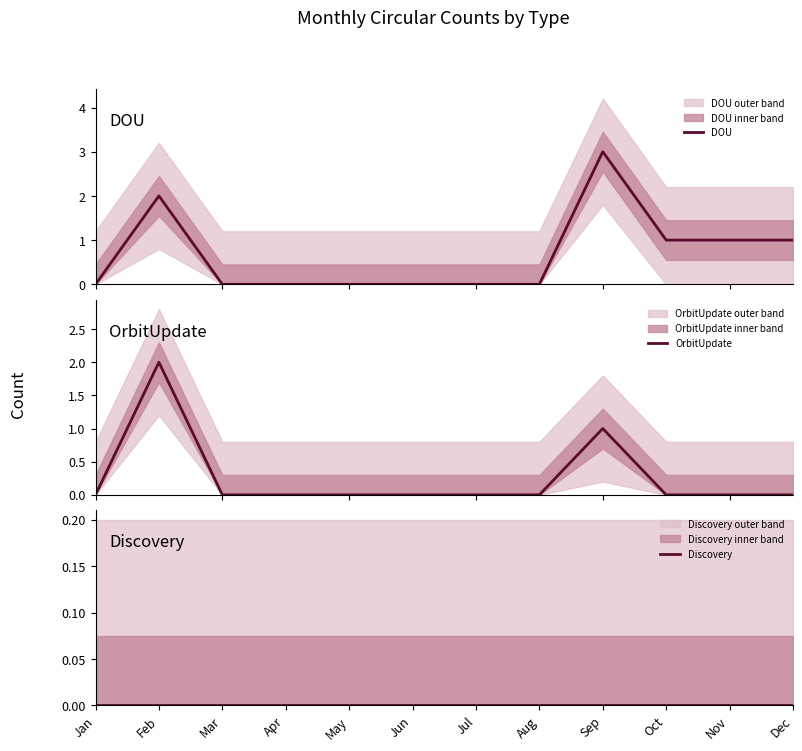

In DOU, how many points are higher than both neighbors (excluding endpoints)?

2